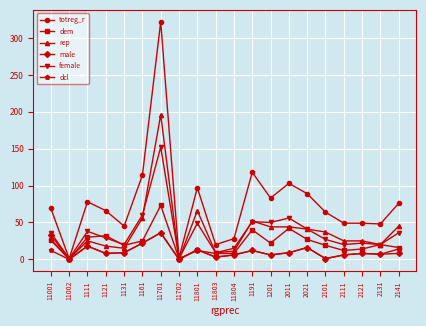

What is the spread (max minus min) of values at 2011?

94